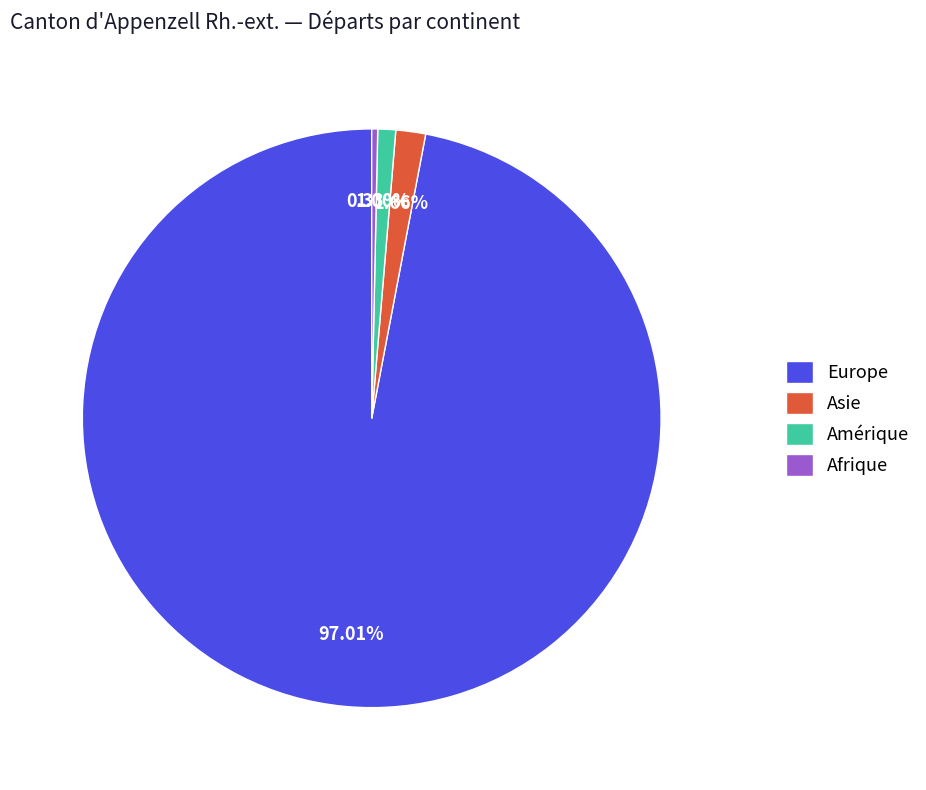

Count the number of slices in the pie.

4